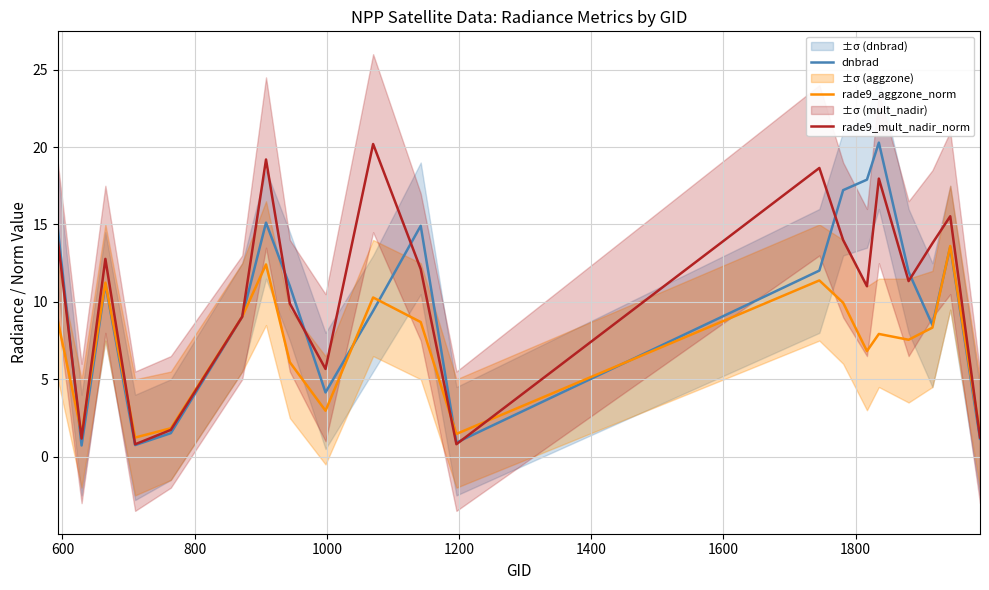

What is the maximum value for dnbrad?

20.3